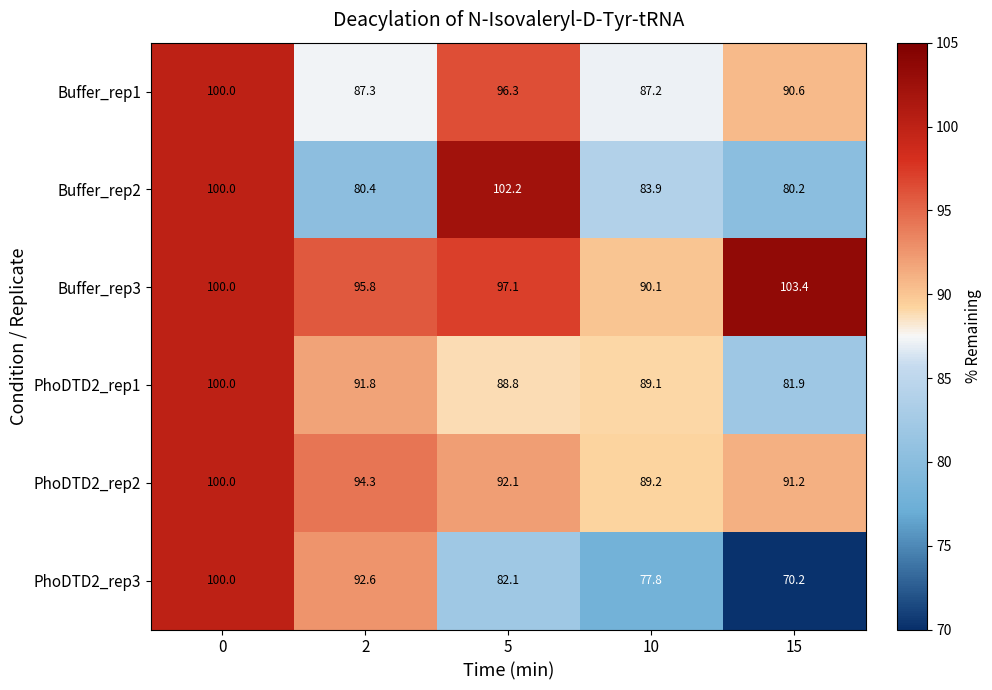

Reading left to right, list all the values displayed in this chart.

Buffer_rep1: 0=100.0	2=87.3	5=96.3	10=87.2	15=90.6
Buffer_rep2: 0=100.0	2=80.4	5=102.2	10=83.9	15=80.2
Buffer_rep3: 0=100.0	2=95.8	5=97.1	10=90.1	15=103.4
PhoDTD2_rep1: 0=100.0	2=91.8	5=88.8	10=89.1	15=81.9
PhoDTD2_rep2: 0=100.0	2=94.3	5=92.1	10=89.2	15=91.2
PhoDTD2_rep3: 0=100.0	2=92.6	5=82.1	10=77.8	15=70.2